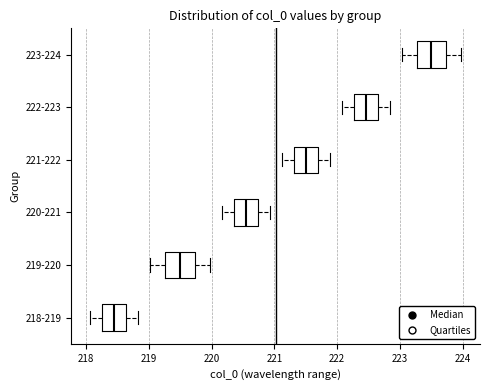

Reading bottom to top, transcribe this box plot: for each box, give where its median line is, the range the box spans, and where its two whiskers end, as read against the x-axis. The values are not printed on the chart, so give them approximately, as read against the axis.

218-219: median 218.4, box 218.3 to 218.6, whiskers 218.1 to 218.8
219-220: median 219.5, box 219.3 to 219.7, whiskers 219.0 to 220.0
220-221: median 220.5, box 220.4 to 220.7, whiskers 220.2 to 220.9
221-222: median 221.5, box 221.3 to 221.7, whiskers 221.1 to 221.9
222-223: median 222.5, box 222.3 to 222.6, whiskers 222.1 to 222.8
223-224: median 223.5, box 223.3 to 223.7, whiskers 223.0 to 224.0